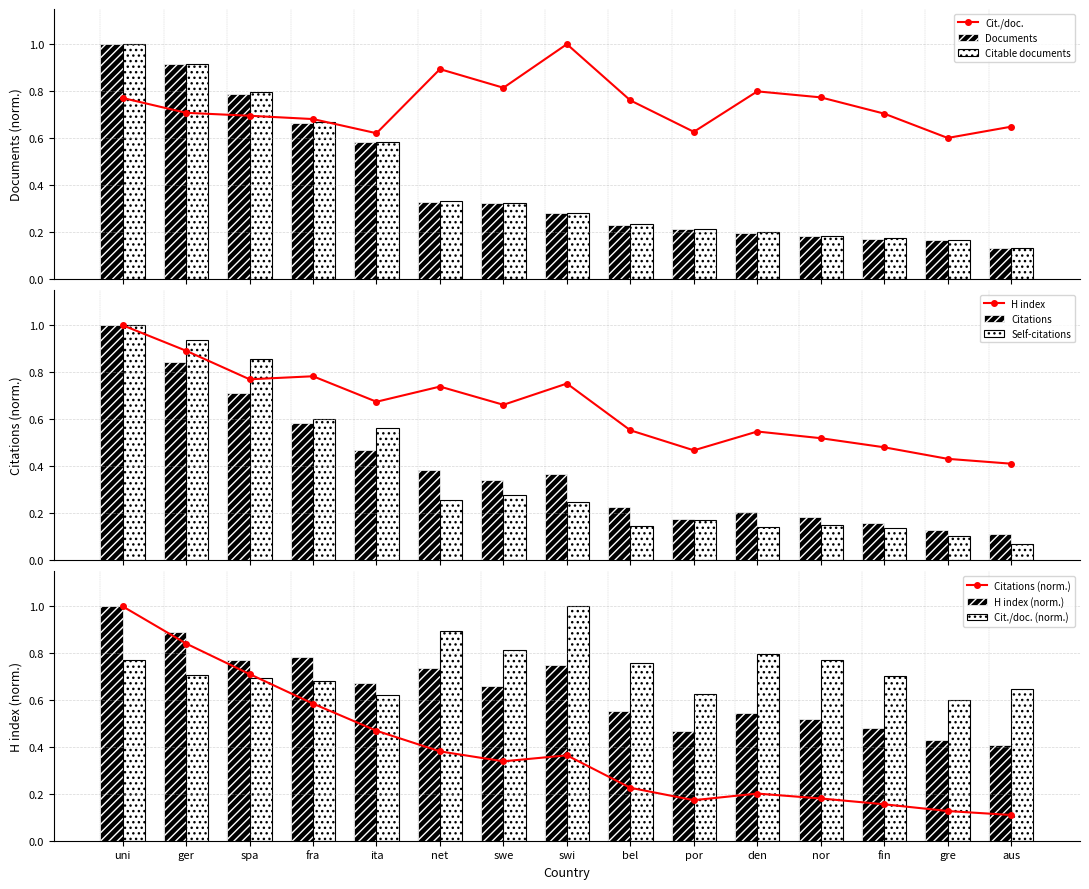

What is the average value of the Citable documents series?

0.4